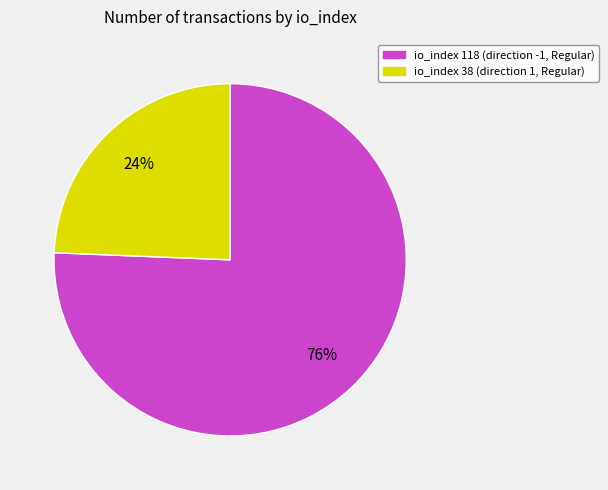

To the nearest percent, what is the average slice percentage?

50%